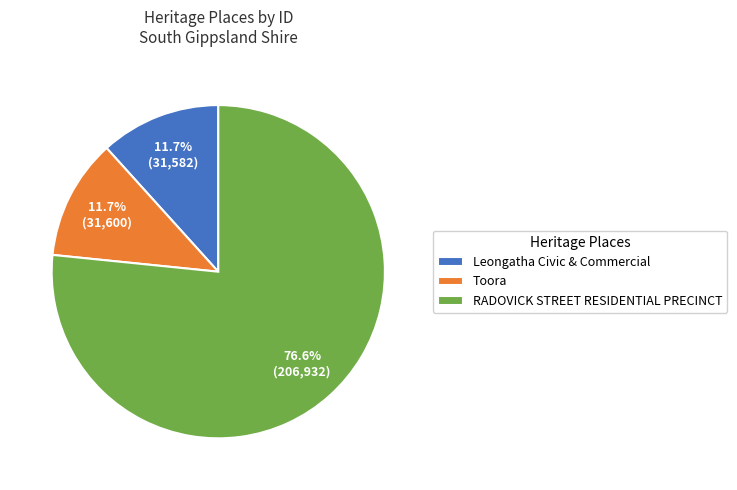

What is the ratio of the value at Leongatha Civic & Commercial to the value at RADOVICK STREET RESIDENTIAL PRECINCT?

0.2